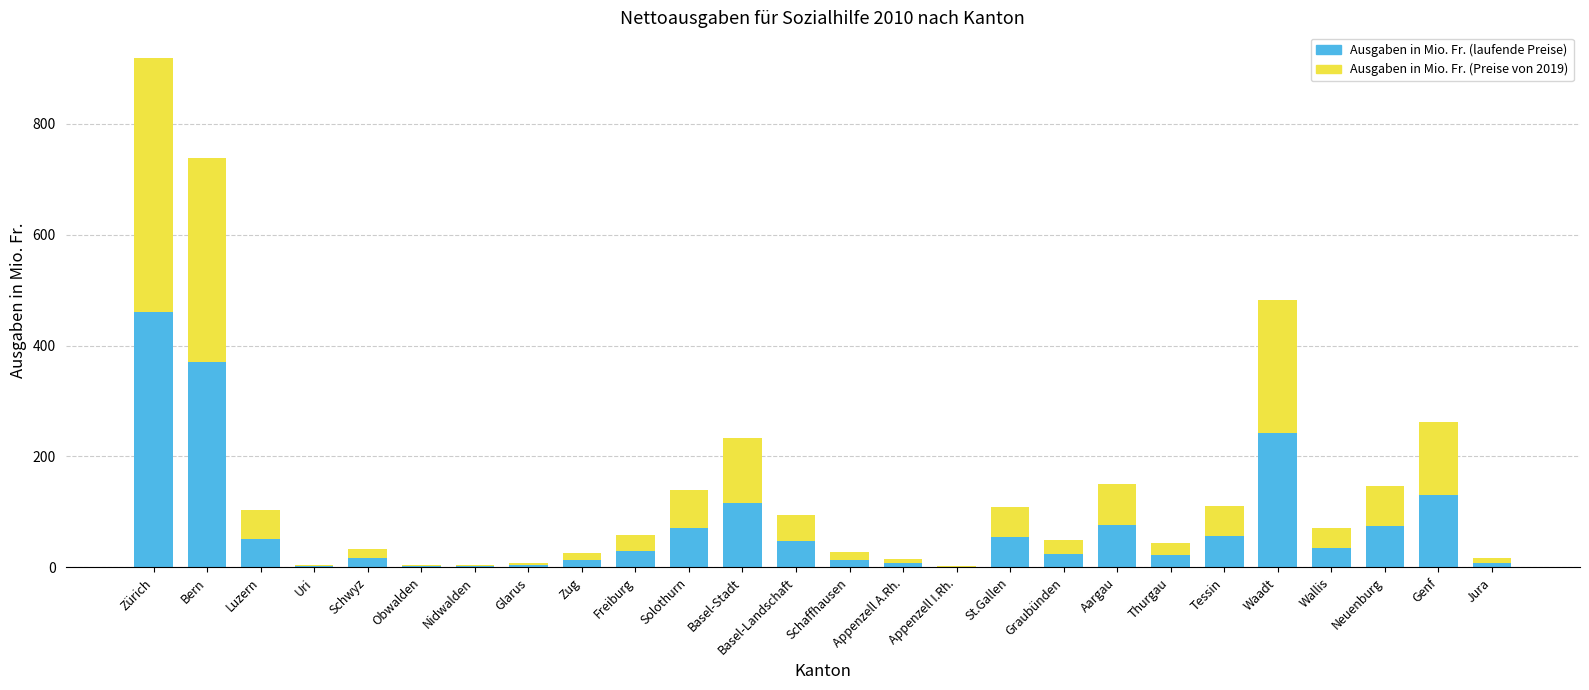

What are all the series names shown in the legend?

Ausgaben in Mio. Fr. (laufende Preise), Ausgaben in Mio. Fr. (Preise von 2019)